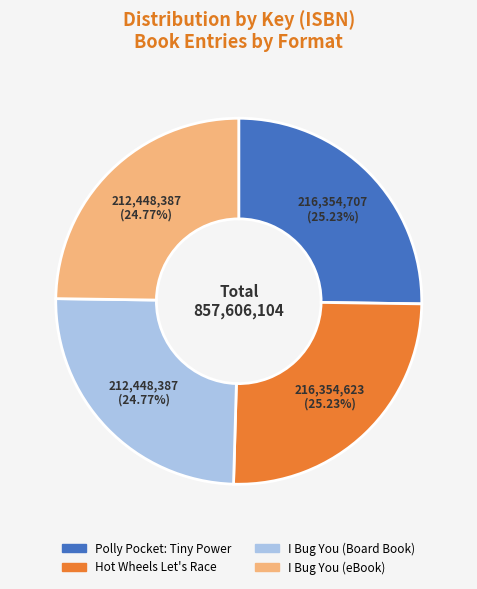

True or false: Polly Pocket: Tiny Power accounts for 16% of the total.

False